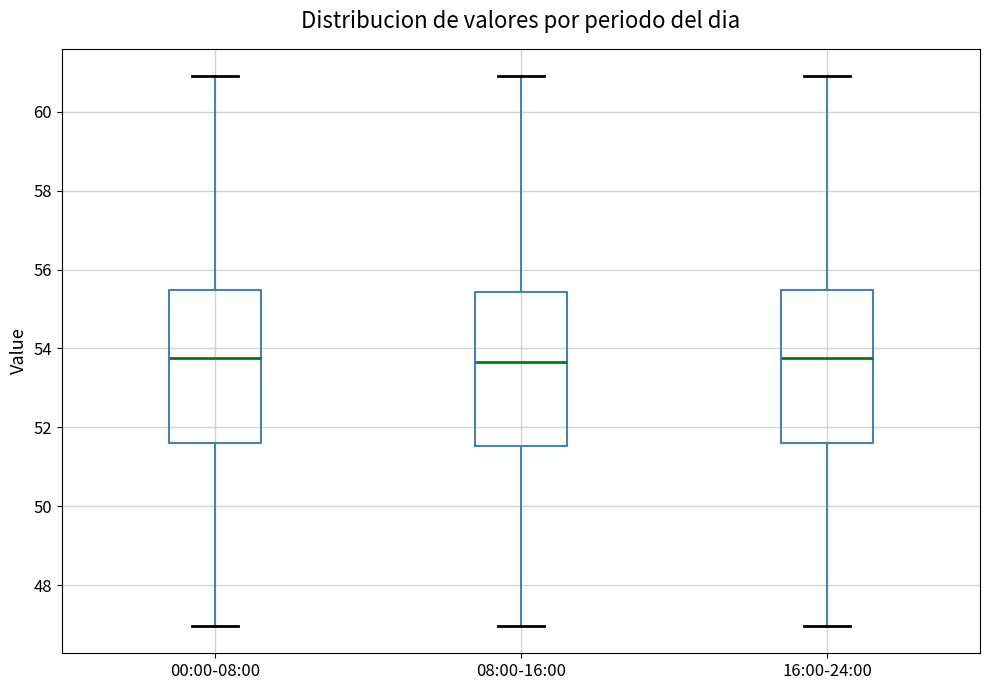

Reading left to right, read every box against the y-axis: the position of its median line, the range the box covers, and the ends of its whiskers. The values are not printed on the chart, so give them approximately, as read against the axis.

00:00-08:00: median 53.8, box 51.6 to 55.4, whiskers 47.0 to 61.0
08:00-16:00: median 53.6, box 51.6 to 55.4, whiskers 47.0 to 61.0
16:00-24:00: median 53.8, box 51.6 to 55.4, whiskers 47.0 to 61.0